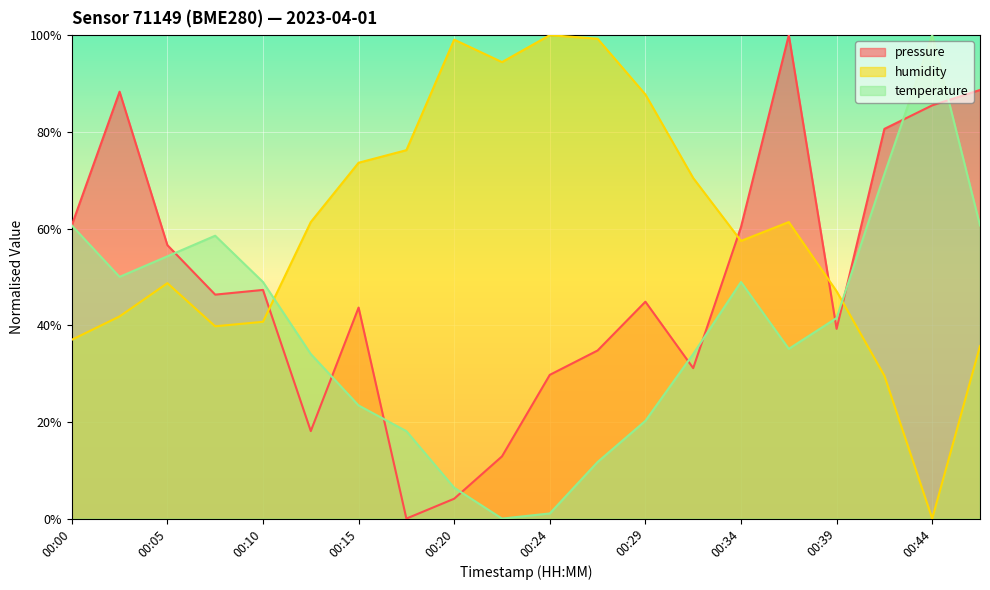

After their last crossing, which series has the higher values: pressure or temperature?

pressure